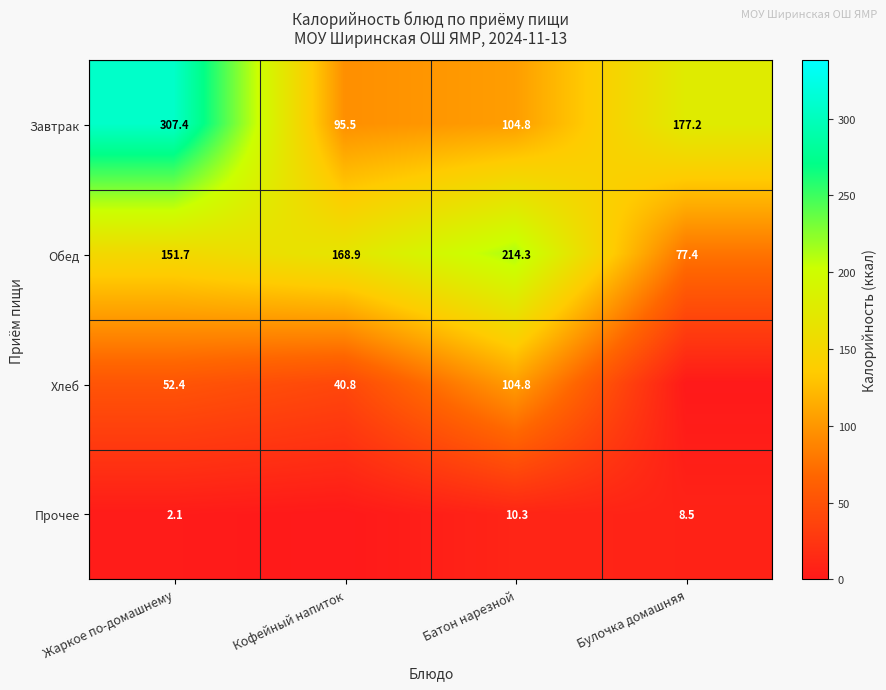

Rank the categories by Обед value from highest to lowest.

Батон нарезной, Кофейный напиток, Жаркое по-домашнему, Булочка домашняя